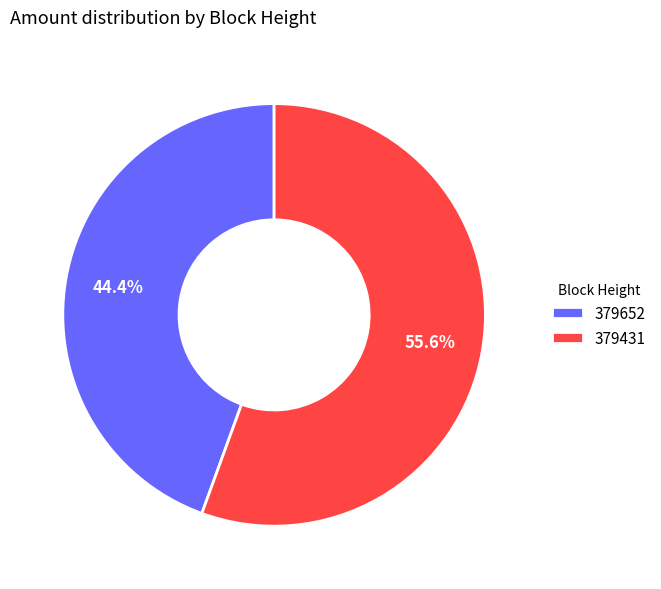

To the nearest percent, what portion does 379431 represent?

56%